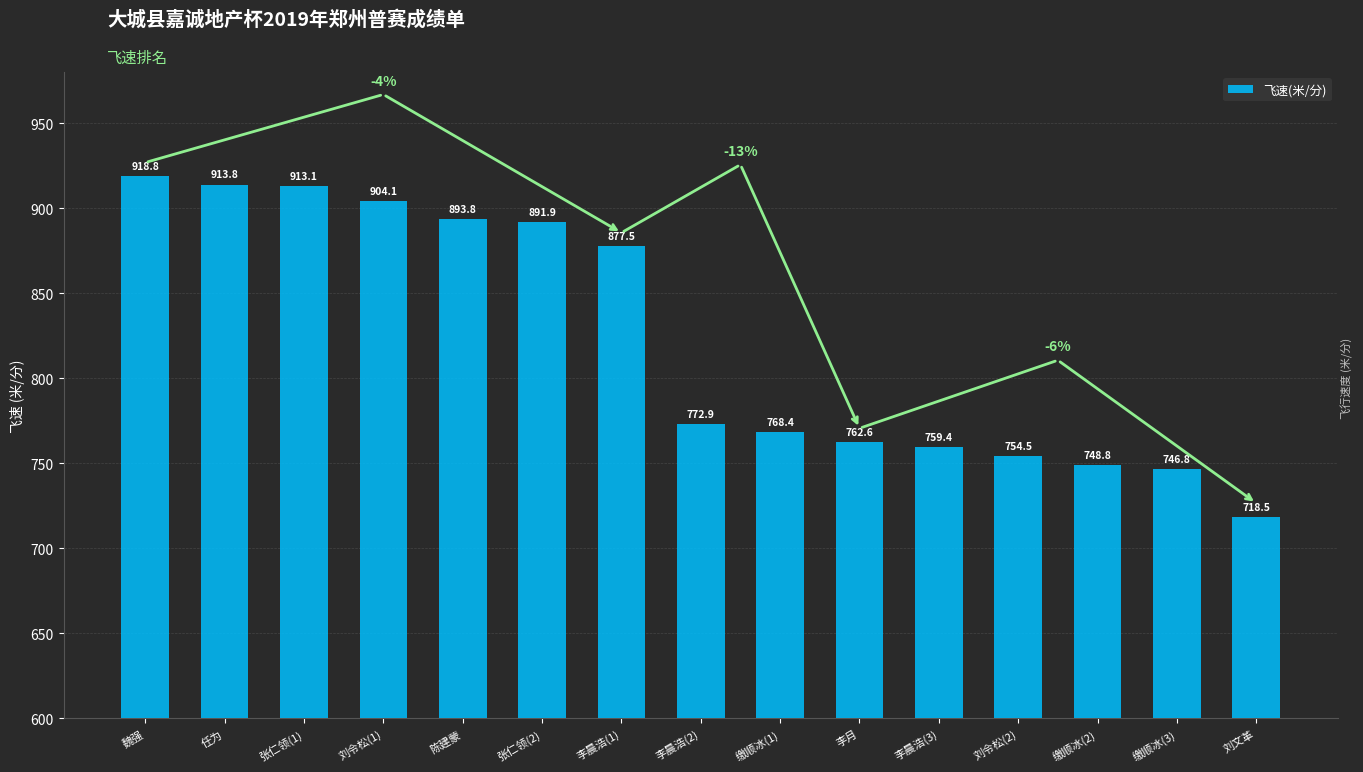

Rank the categories by value from lowest to highest.

刘文革, 缴顺冰(3), 缴顺冰(2), 刘令松(2), 李晨浩(3), 李月, 缴顺冰(1), 李晨浩(2), 李晨浩(1), 张仁领(2), 陈建蒙, 刘令松(1), 张仁领(1), 任为, 魏强